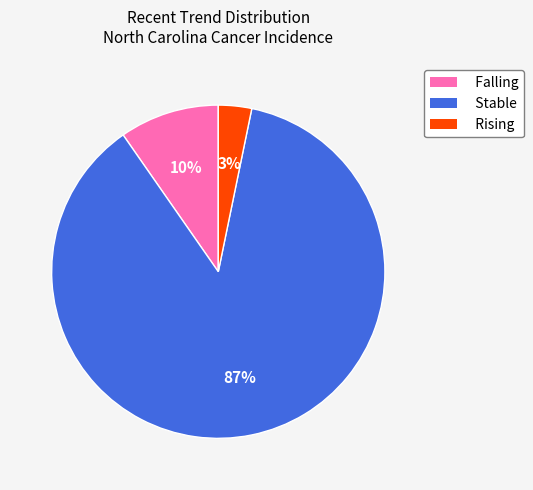

Is there a majority slice in this chart?

Yes